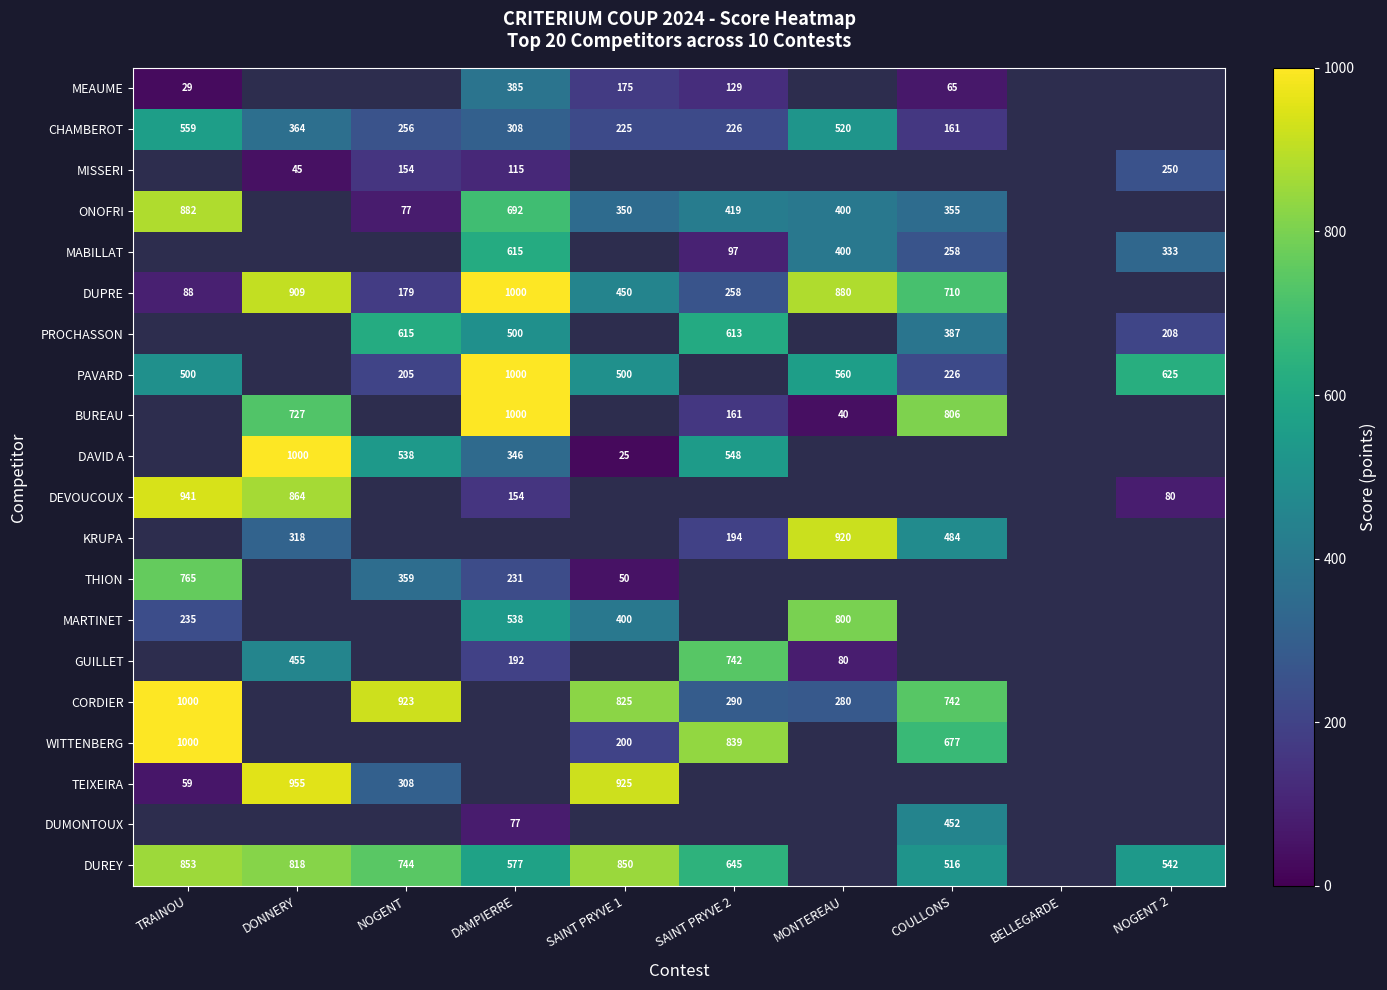

The ONOFRI series shows 882.4 at TRAINOU. True or false?

True